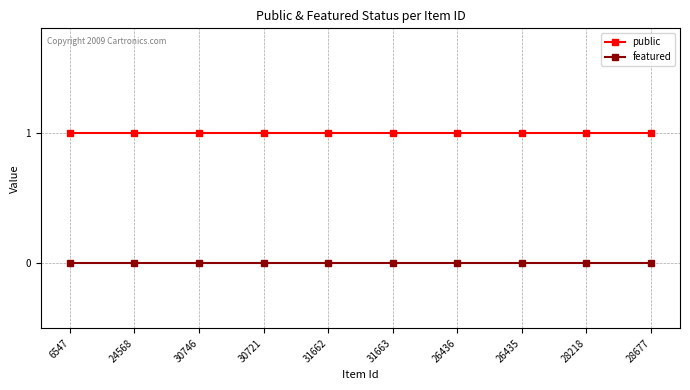

Is the value of public at 6547 greater than the value of featured at 31663?

Yes